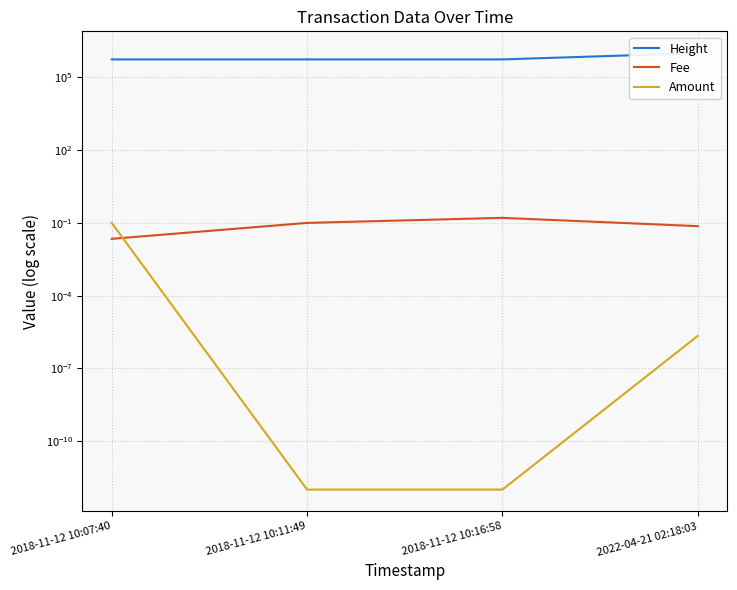

Is it true that Height equals 125824.8 at 2018-11-12 10:11:49?

False